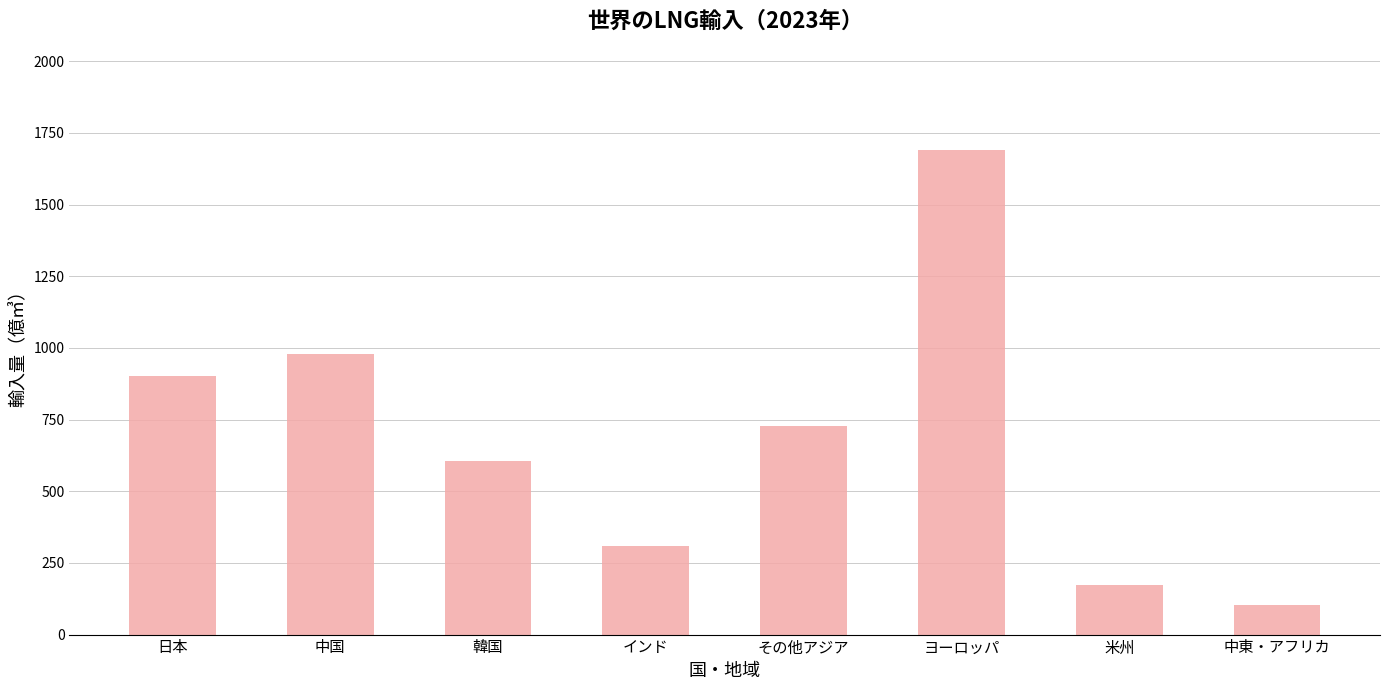

Approximately how many times larger is the value at 米州 compared to 中国?

0.2